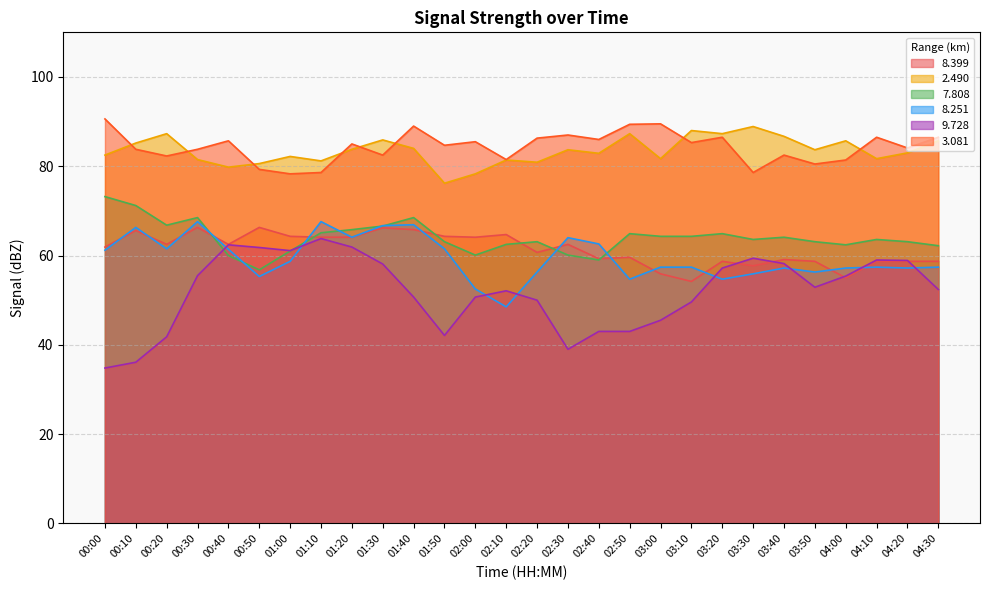

The value of   8.251 at 02:30 is 64.0. True or false?

True